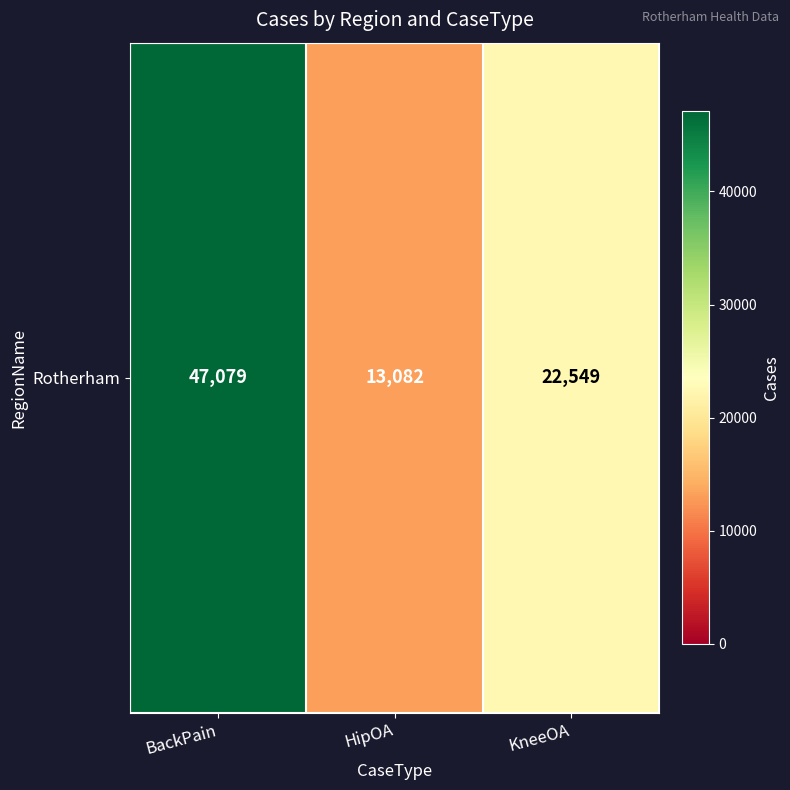

Which label corresponds to the largest value in the chart?

BackPain